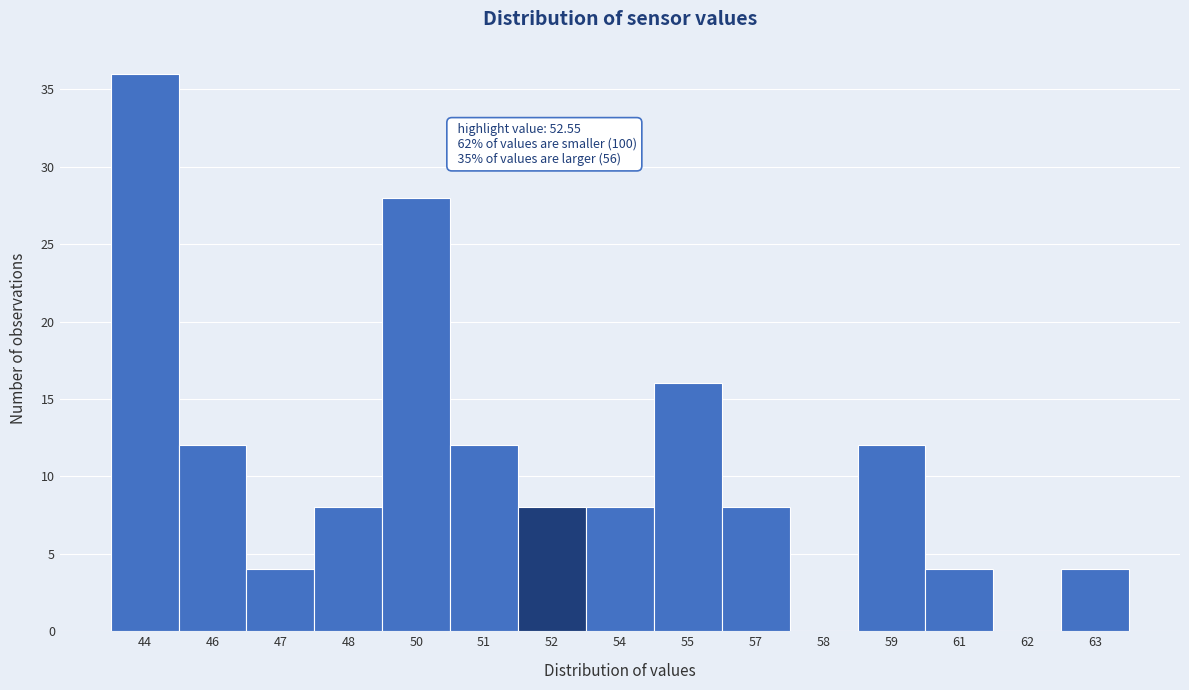

Reading left to right, list all the values displayed in this chart.

44=36	46=12	47=4	48=8	50=28	51=12	52=8	54=8	55=16	57=8	58=0	59=12	61=4	62=0	63=4